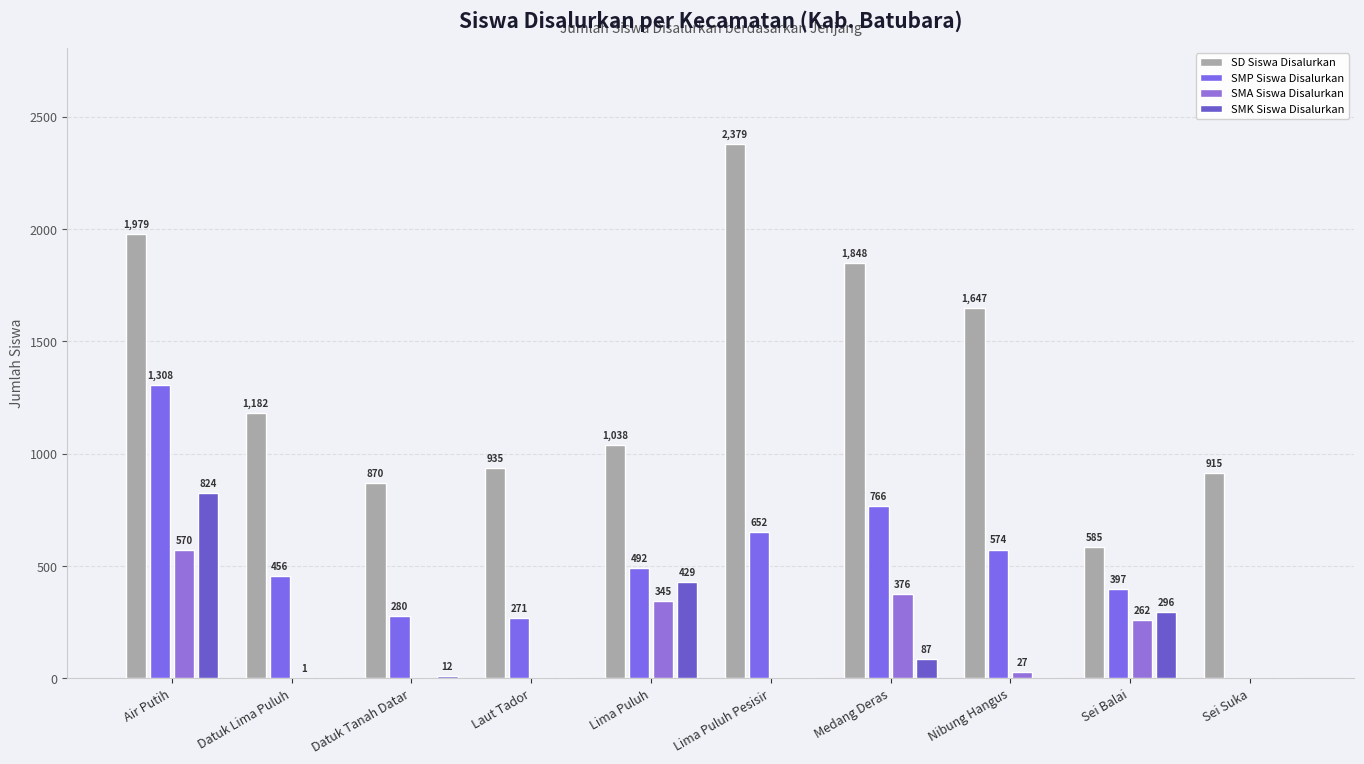

What are all the series names shown in the legend?

SD Siswa Disalurkan, SMP Siswa Disalurkan, SMA Siswa Disalurkan, SMK Siswa Disalurkan